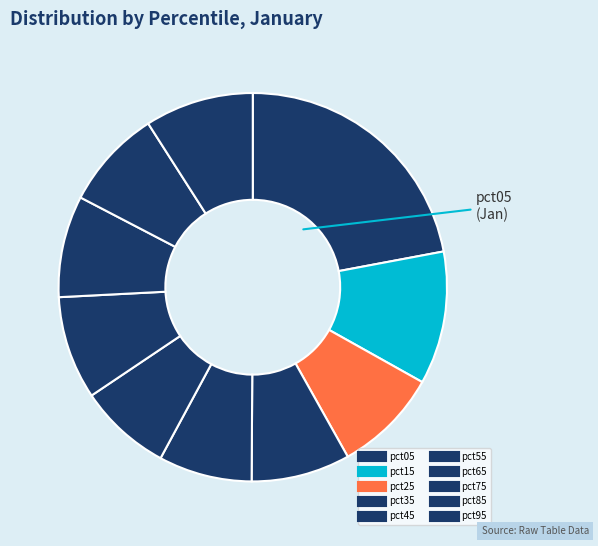

Does any single category account for the majority?

No